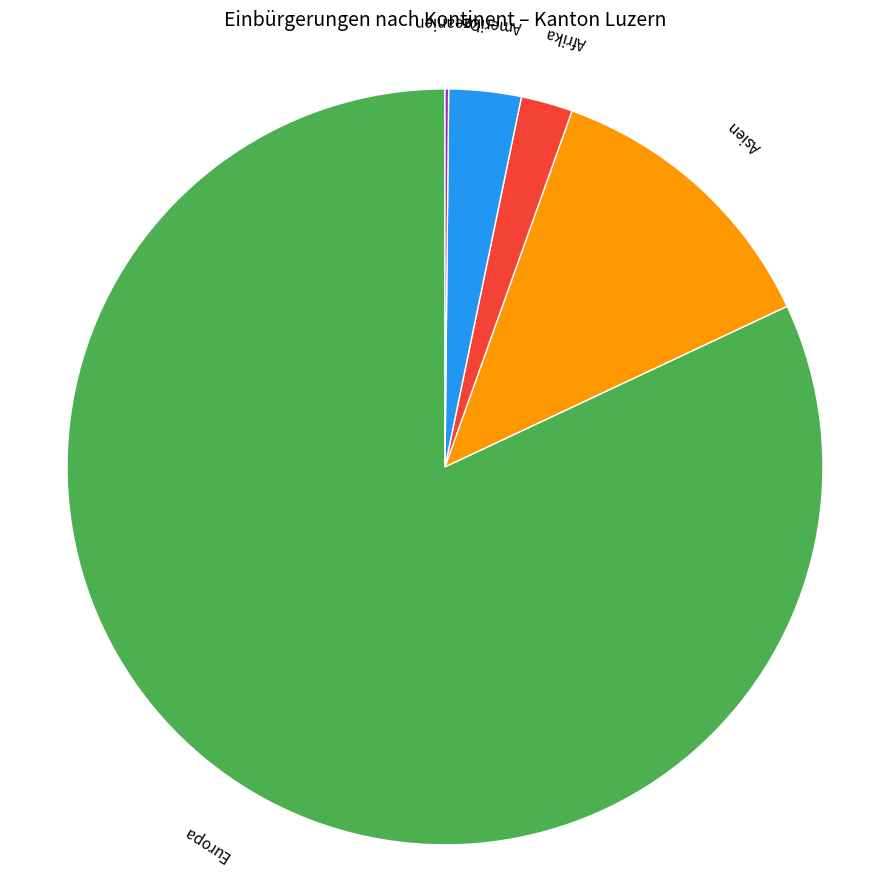

Is there any slice that represents more than half of the pie?

Yes